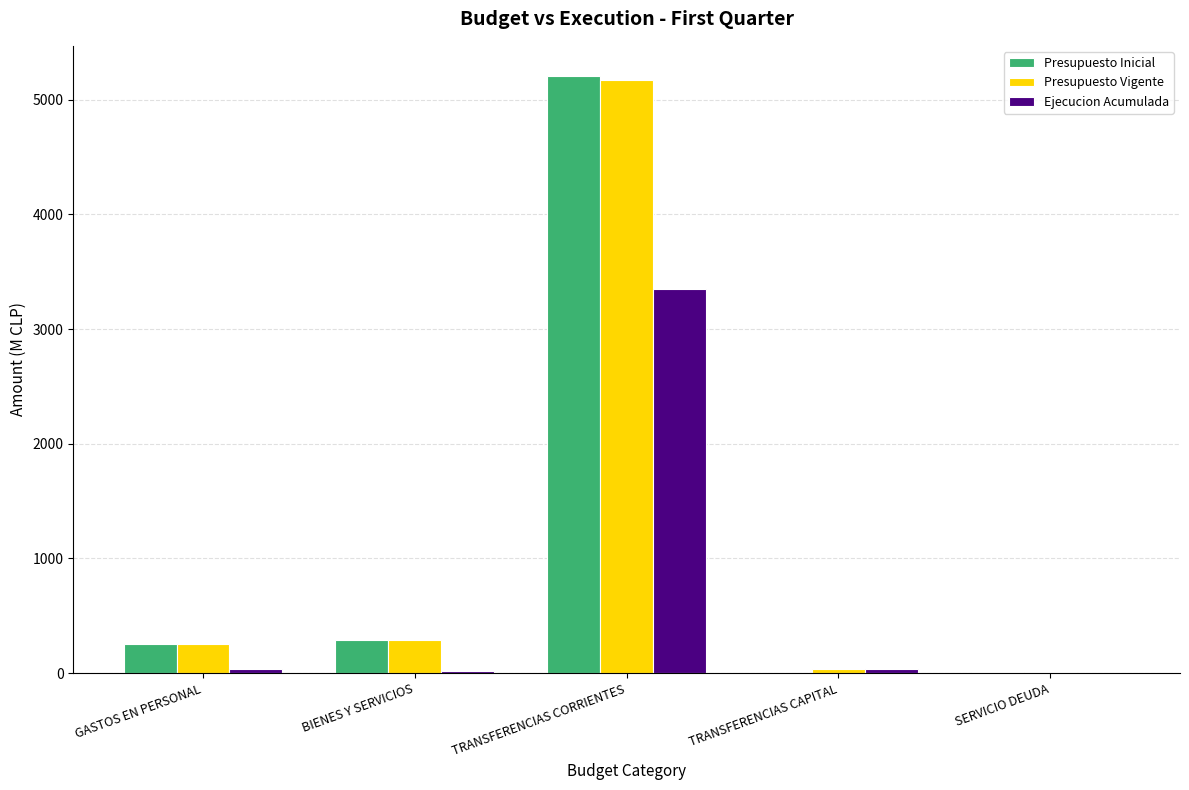

Is the value of Presupuesto Inicial at TRANSFERENCIAS CAPITAL greater than the value of Presupuesto Vigente at TRANSFERENCIAS CORRIENTES?

No